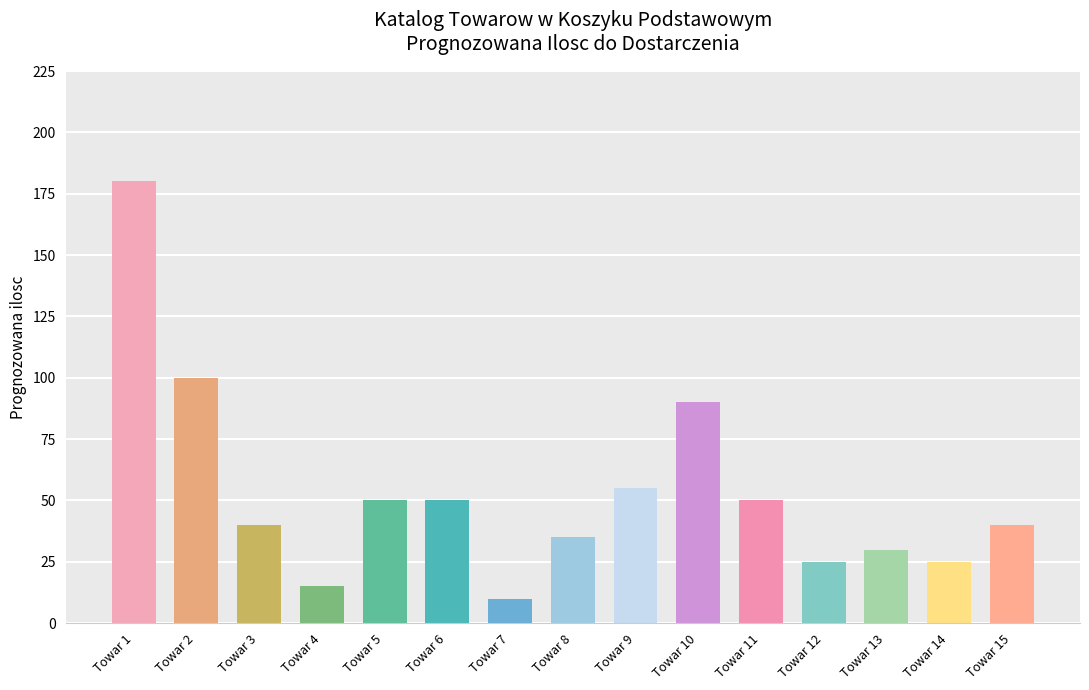

What is the ratio of the value at Towar 1 to the value at Towar 2?

1.8